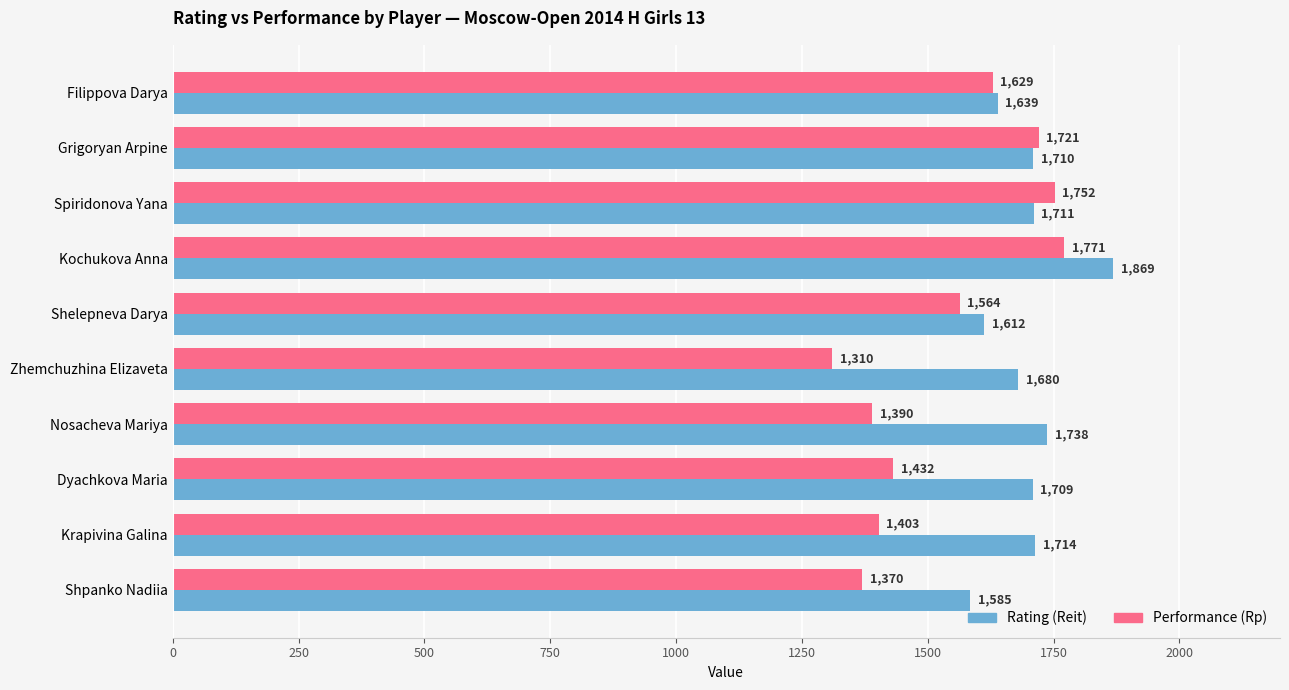

List the series in order of their peak value, highest first.

Rating (Reit), Performance (Rp)